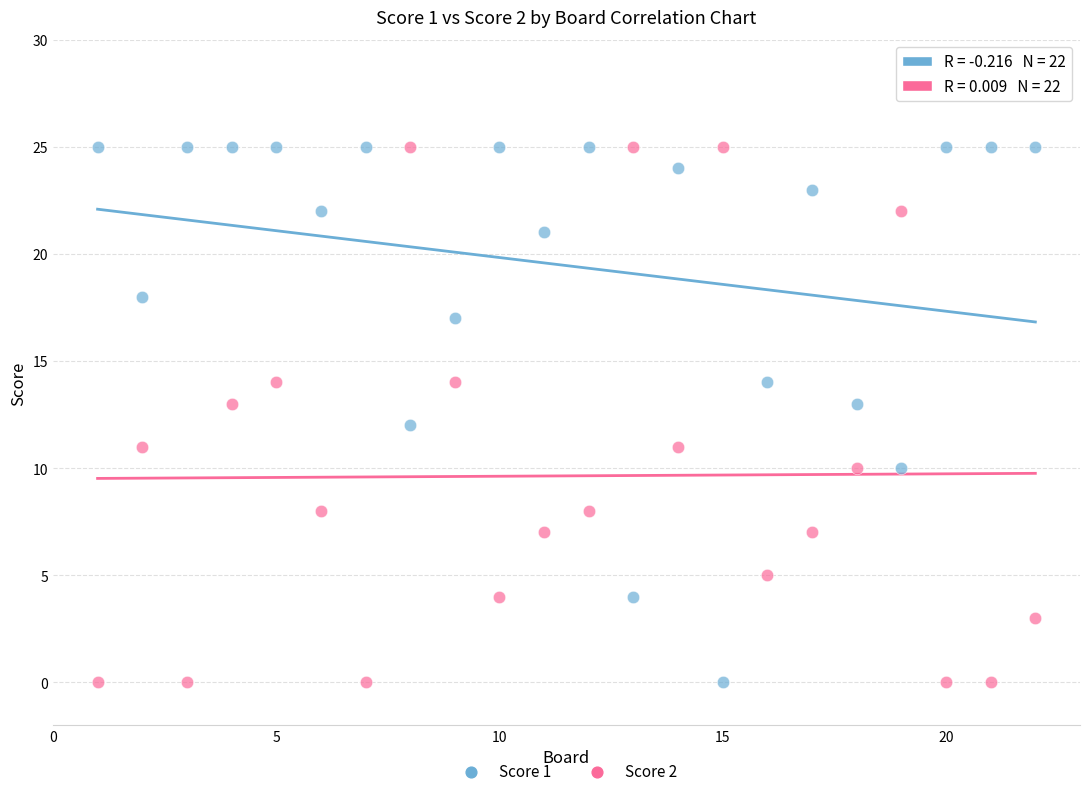

Across all data points, what is the range of Y values (max minus min)?

25